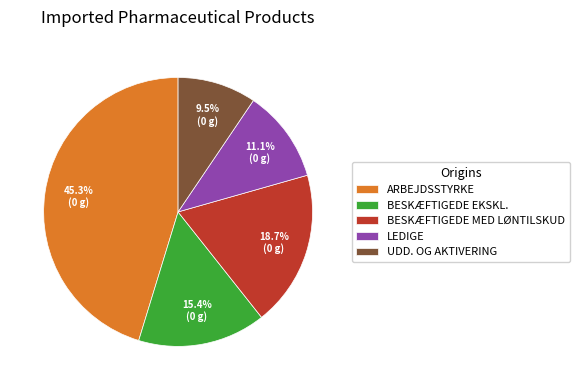

Does BESKÆFTIGEDE EKSKL. account for over 50% of the chart?

No